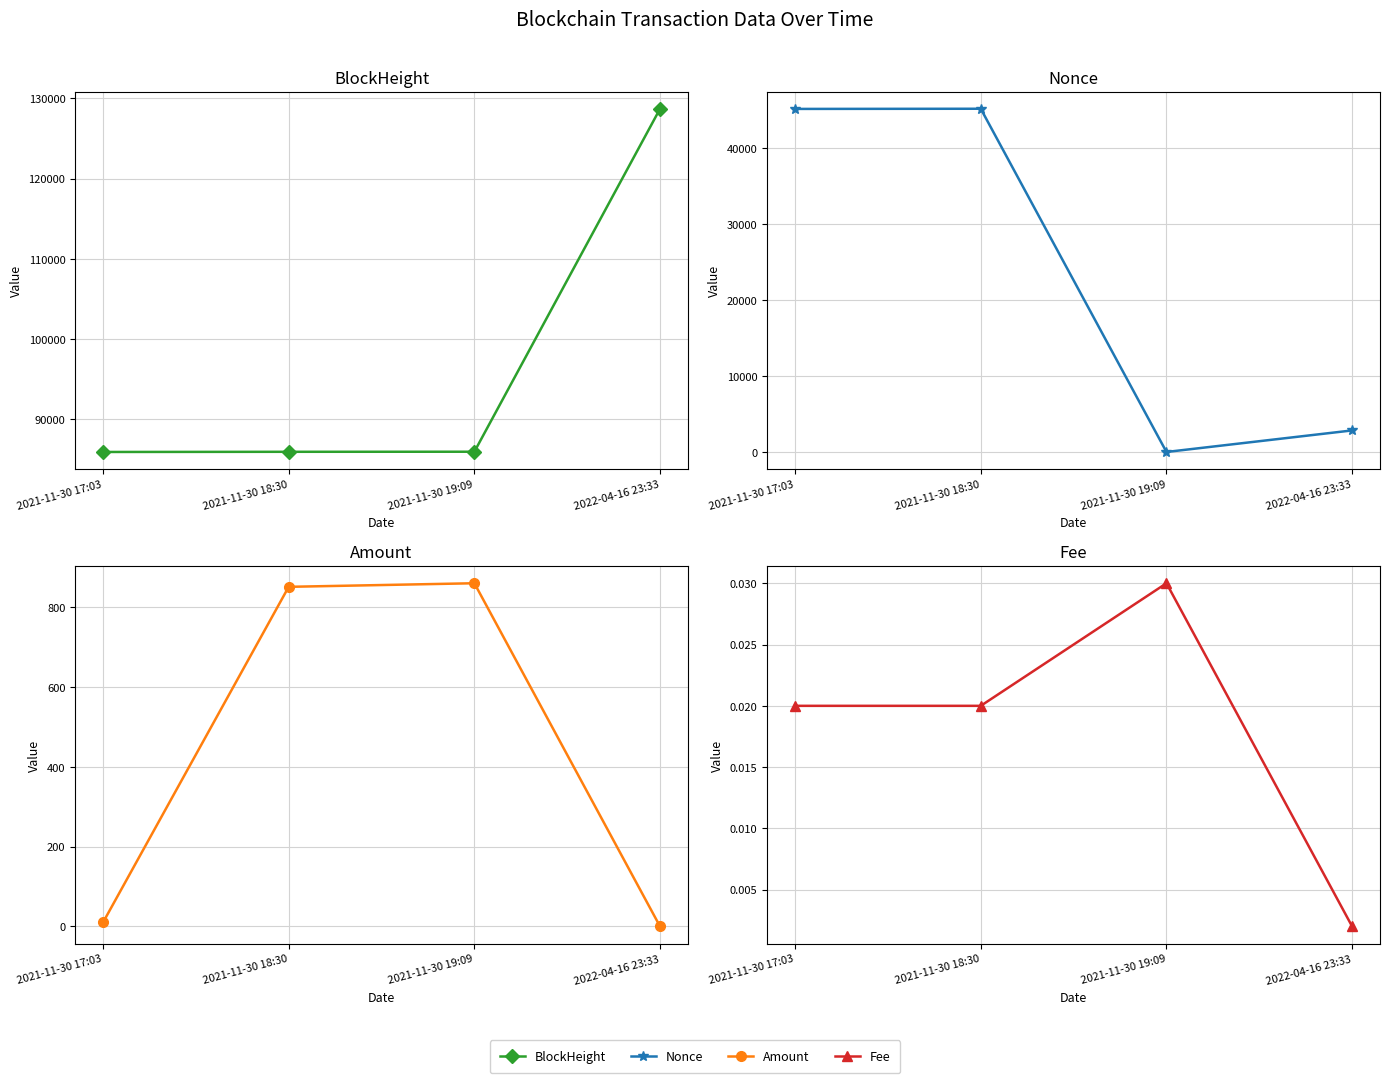

The Nonce series shows 21744.9 at 2021-11-30 17:03. True or false?

False